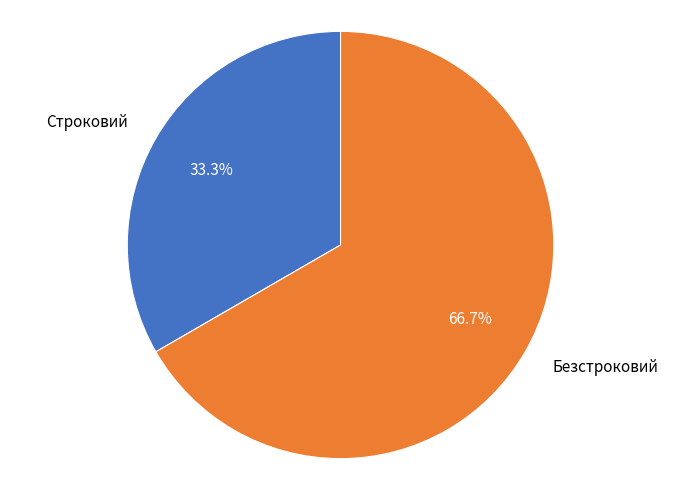

What percentage is the Безстроковий slice, to the nearest percent?

67%